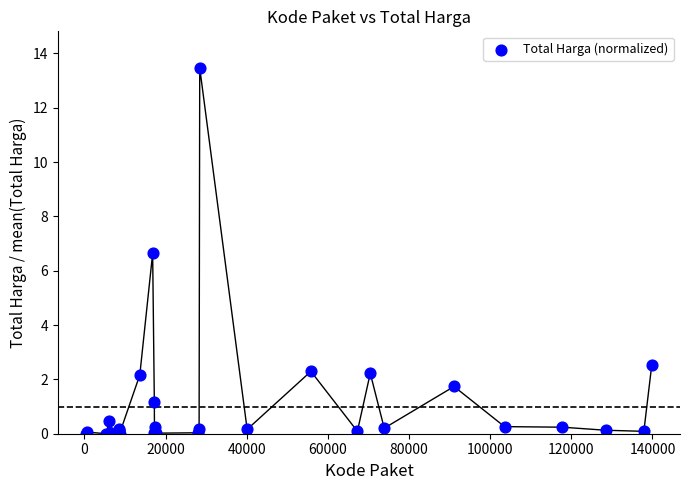

What Y value in the scatter plot is closest to 6?

6.6